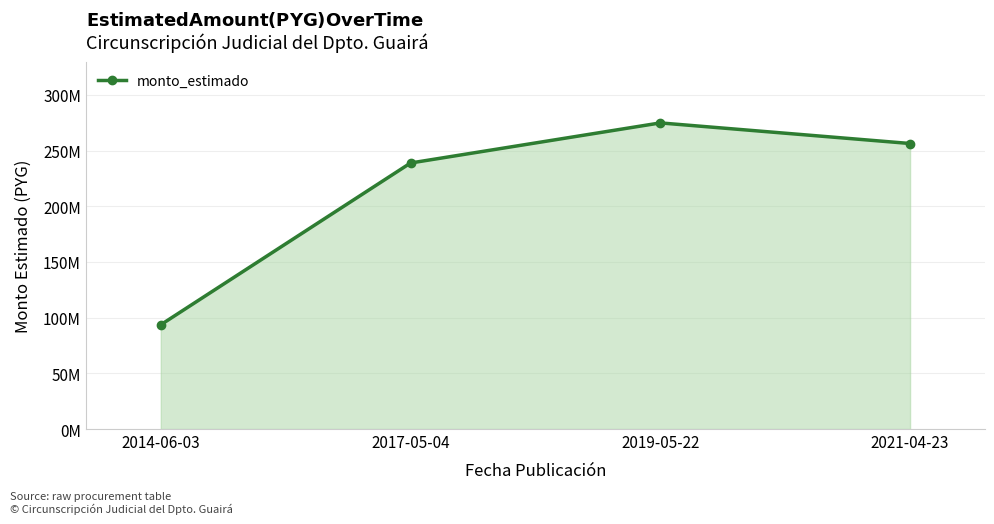

Does the chart have visible grid lines?

Yes